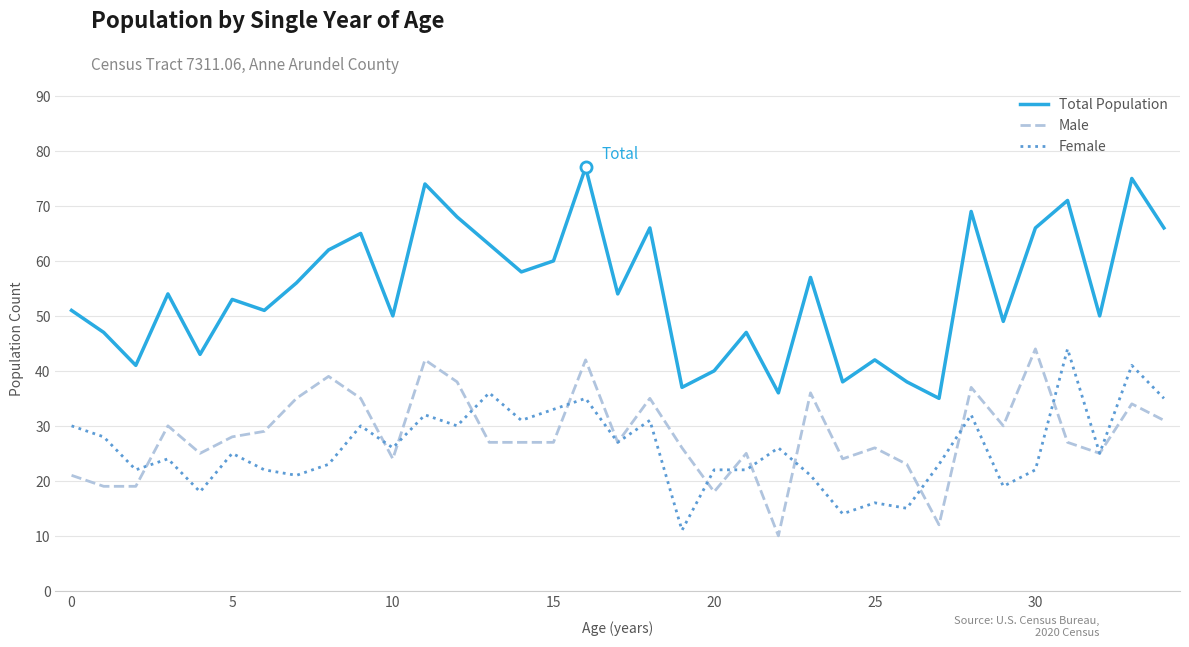

Which series has the largest range (max minus min)?

Total Population